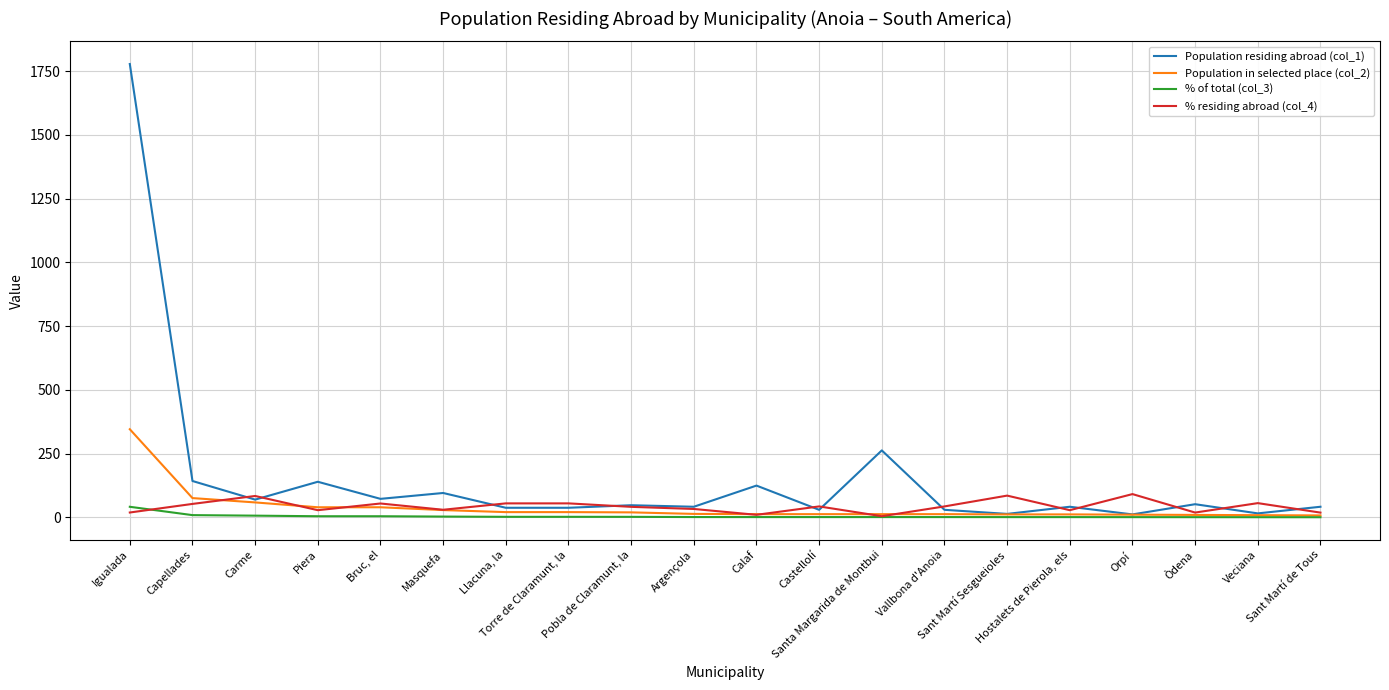

At how many categories does at least one series exceed 395?

1